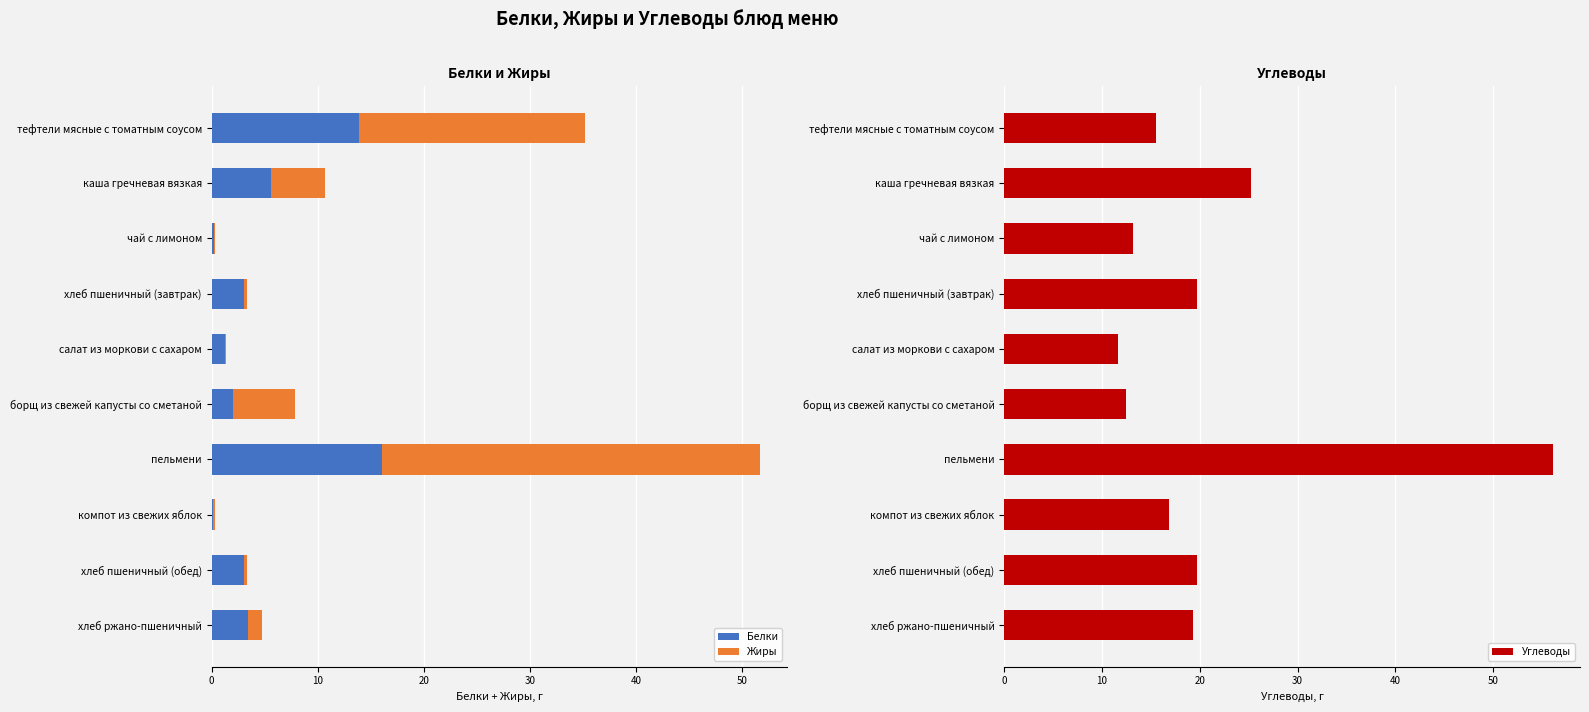

What is the value of the Белки bar at the 6th from the left?

2.0